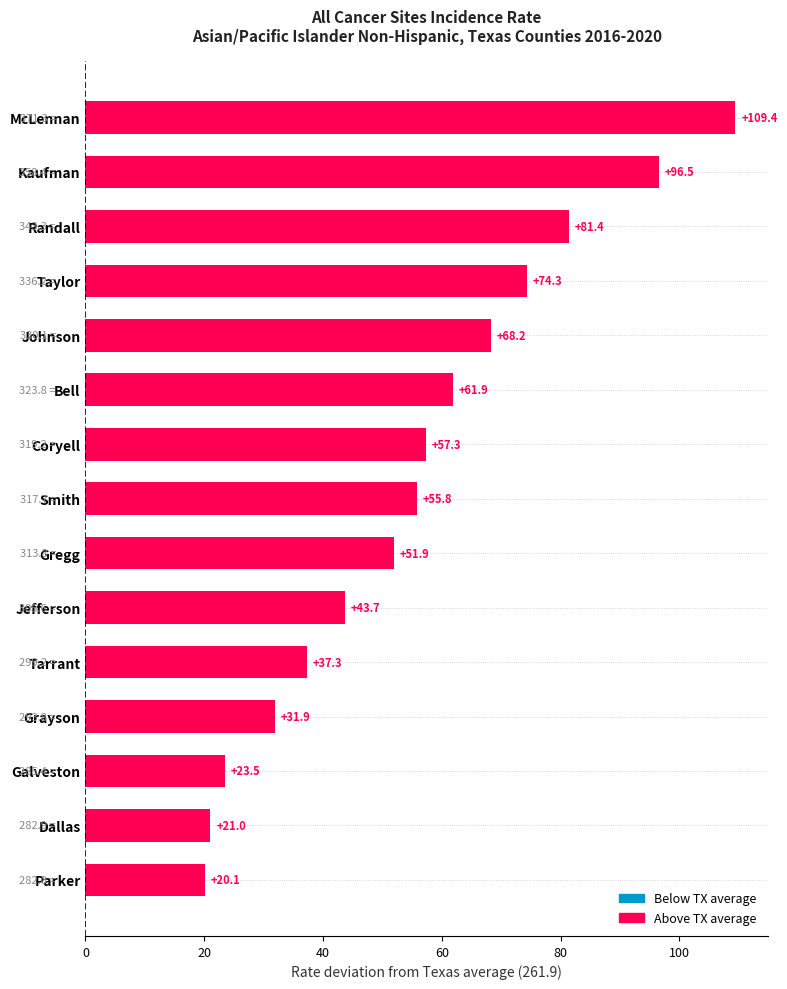

What is the value of the 10th bar from the top?

43.7